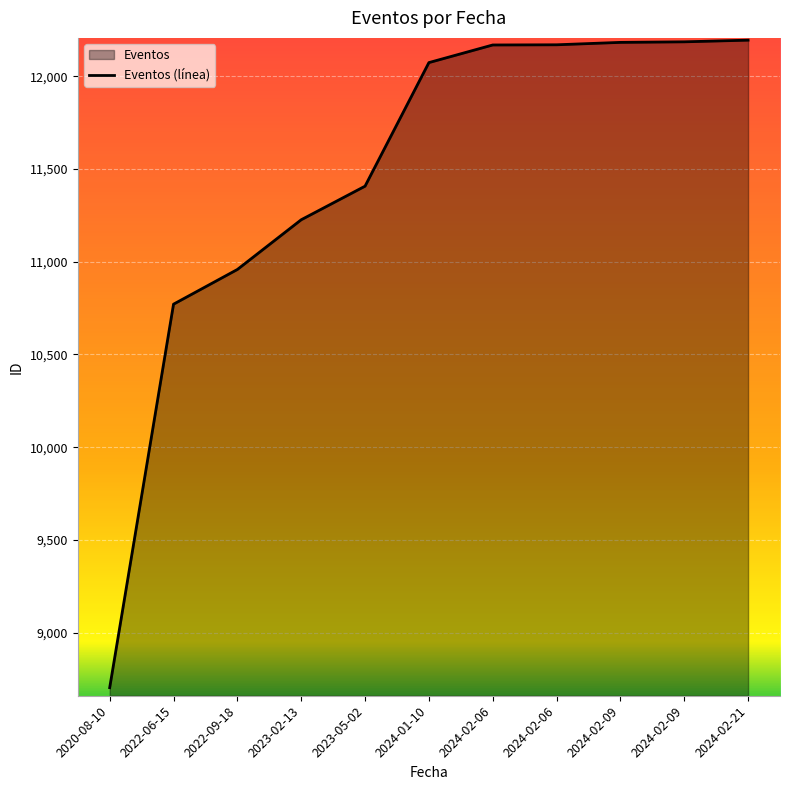

What is the greatest value displayed?

12194